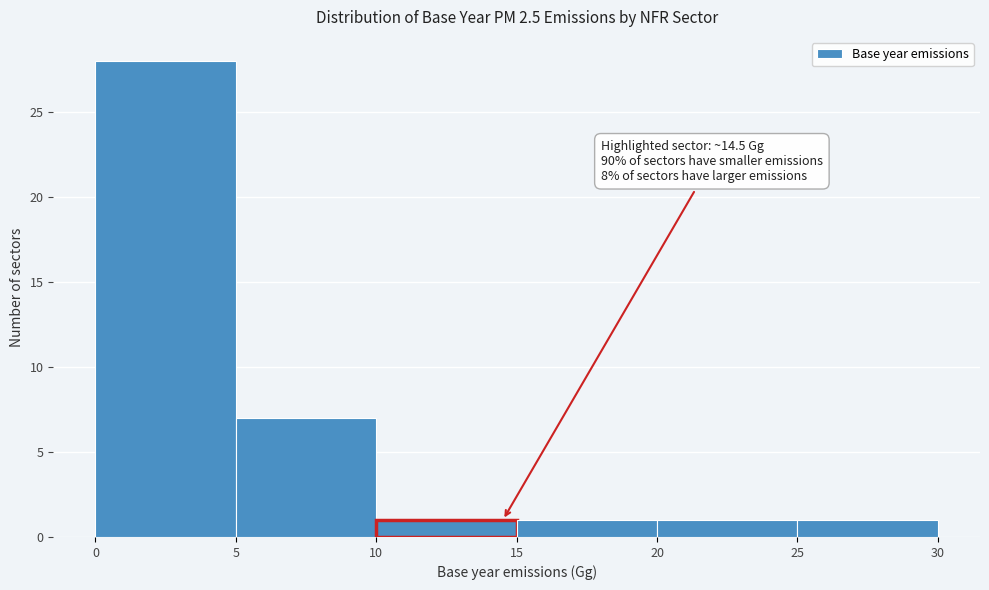

Which range on the x-axis has the tallest bar?

0 to 5